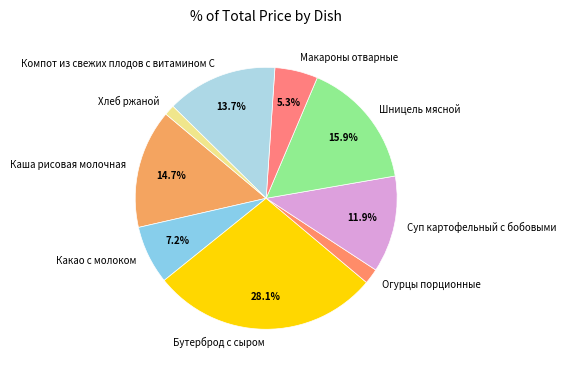

What is the total percentage of Каша рисовая молочная and Какао с молоком?

21.9%